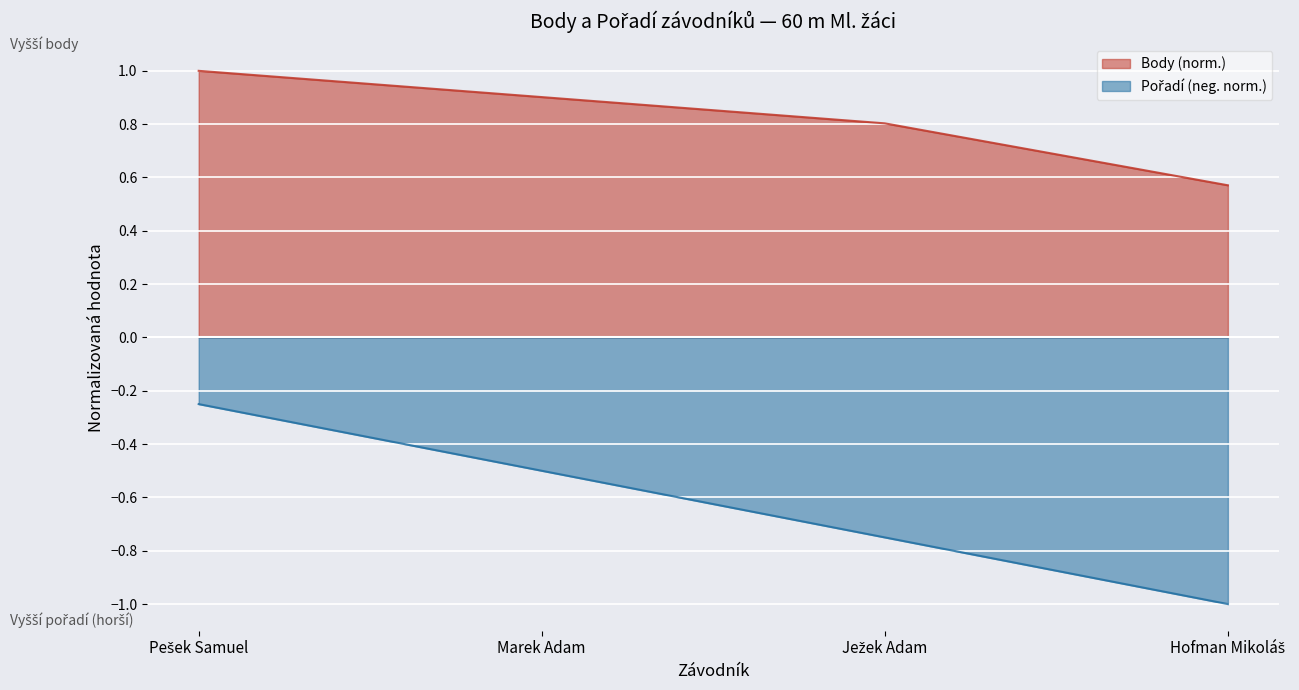

Rank the series by their maximum value, from highest to lowest.

Body, Pořadí